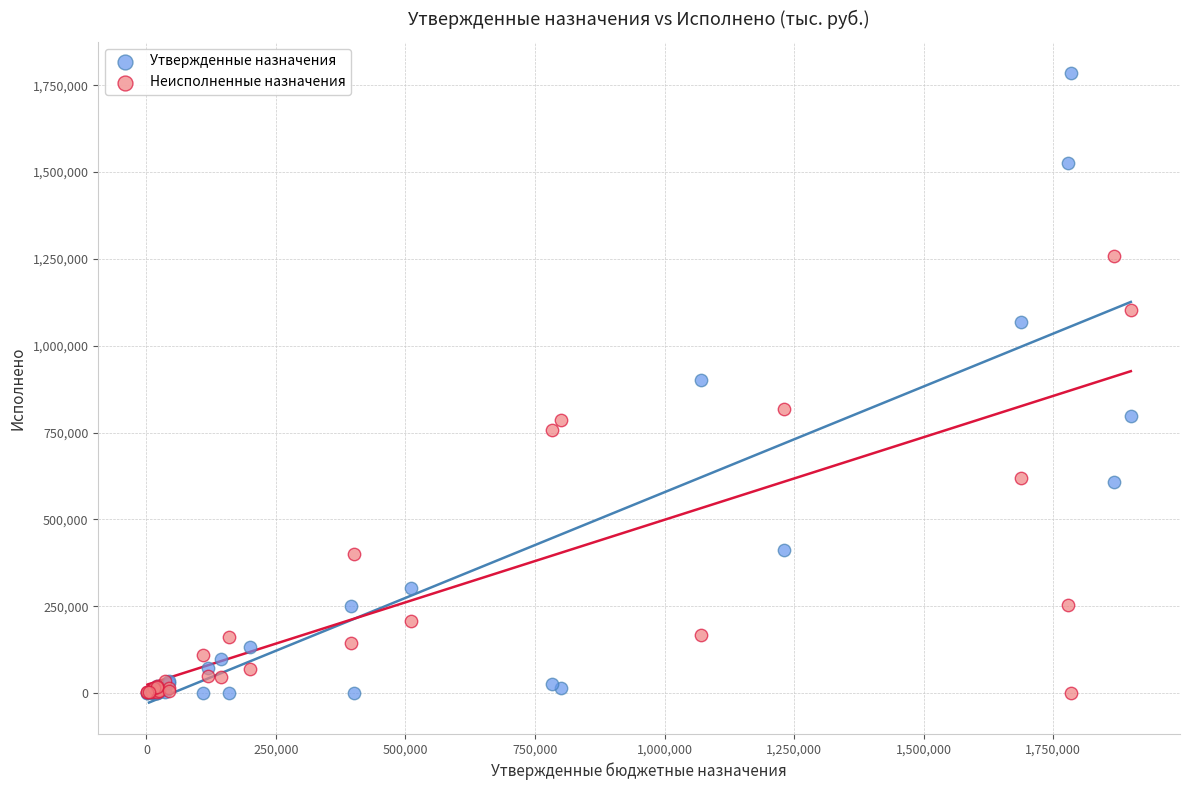

Which series has the widest spread of Y values?

Утвержденные назначения